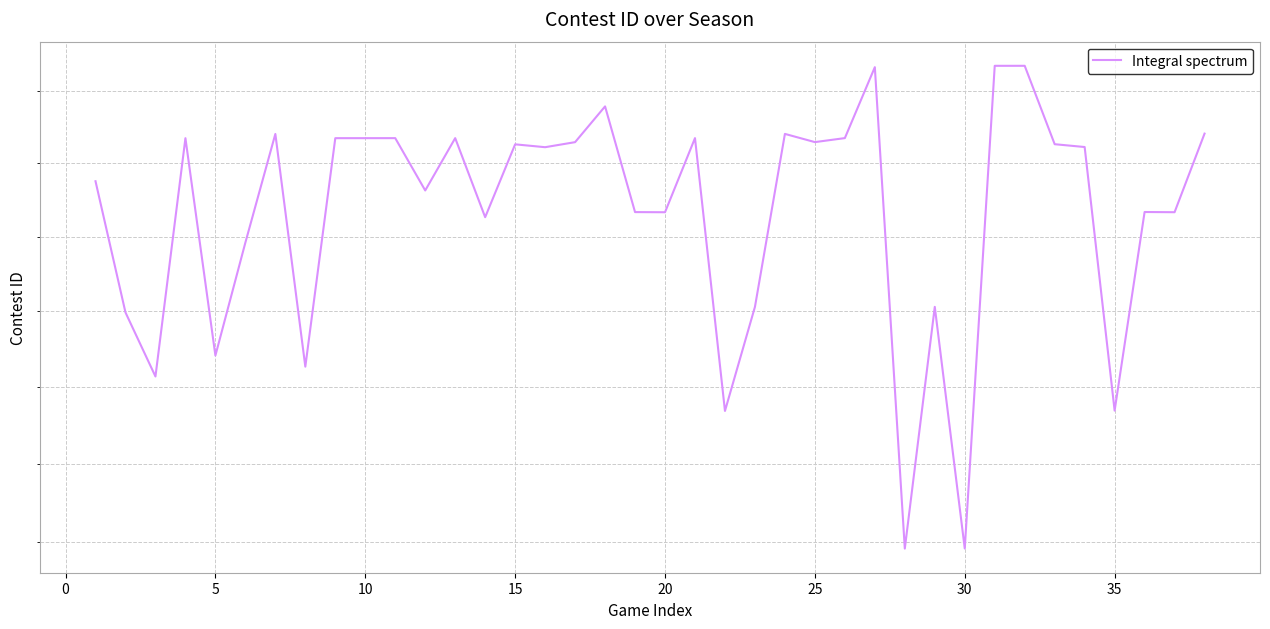

How many distinct data groups are displayed?

1